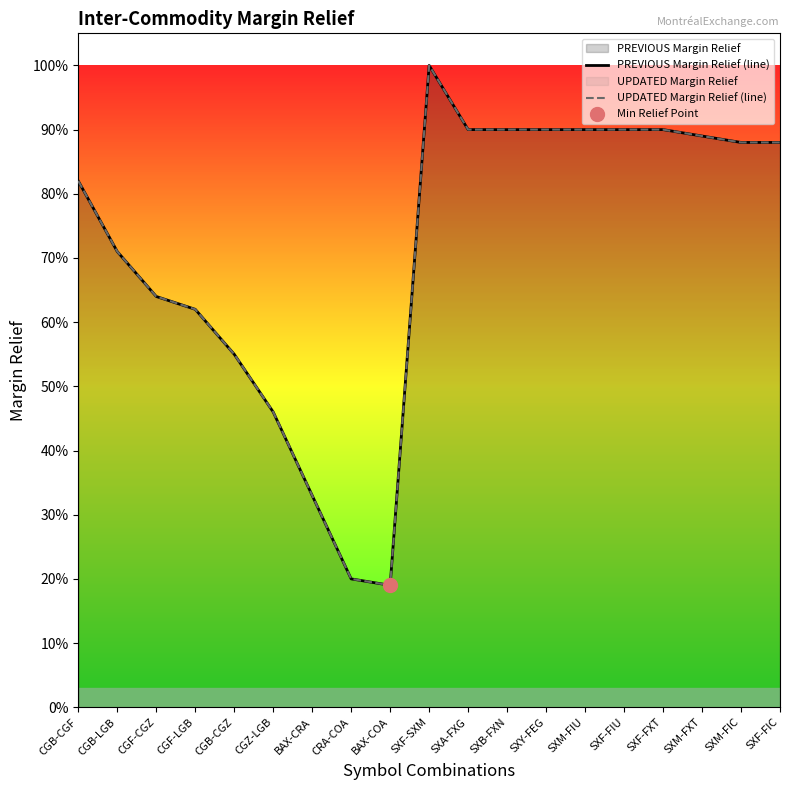

True or false: PREVIOUS Margin Relief (line) and UPDATED Margin Relief (line) intersect in this chart.

False